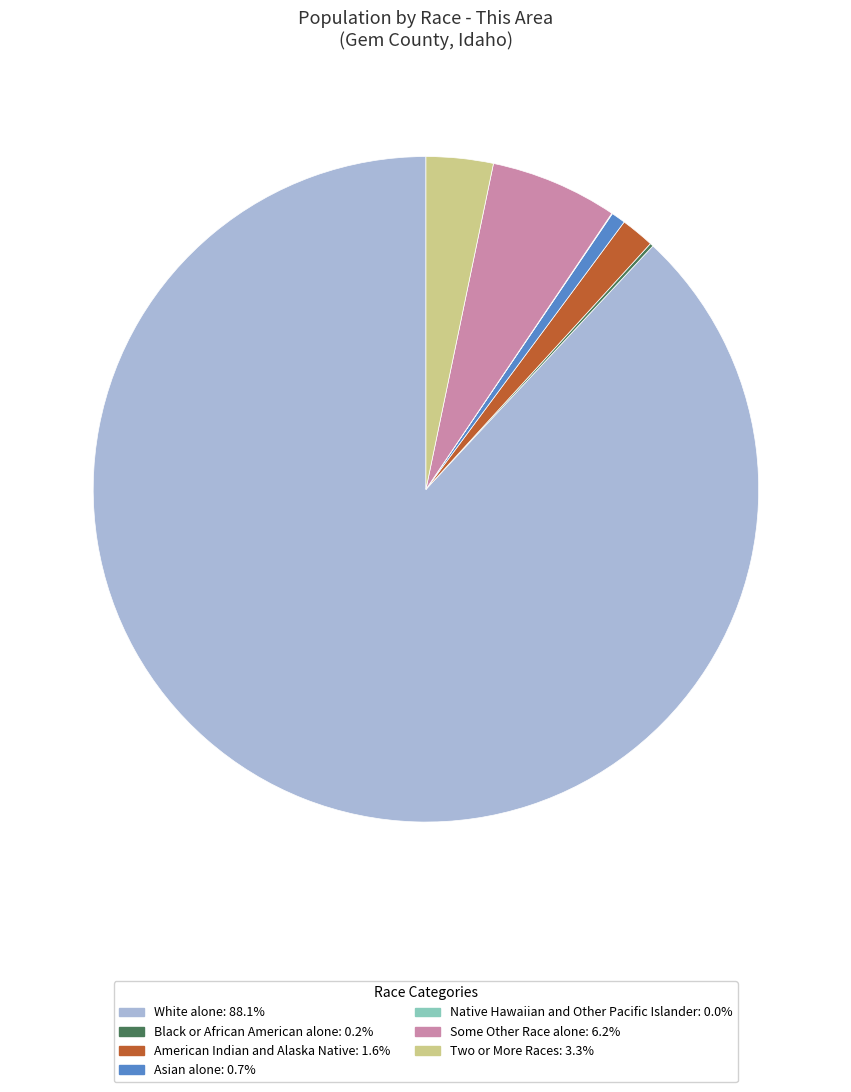

What is the largest slice in the pie chart?

White alone